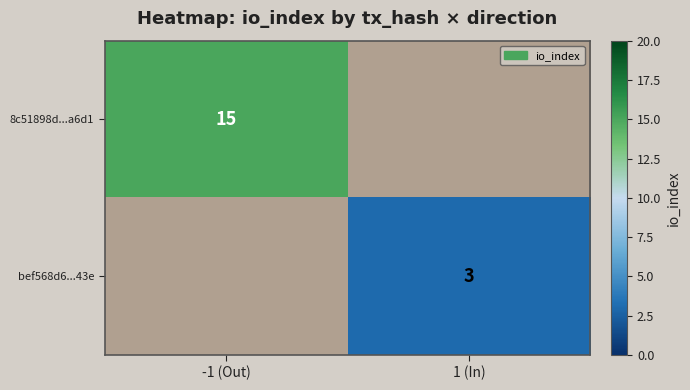

Count the number of categories in the chart.

2